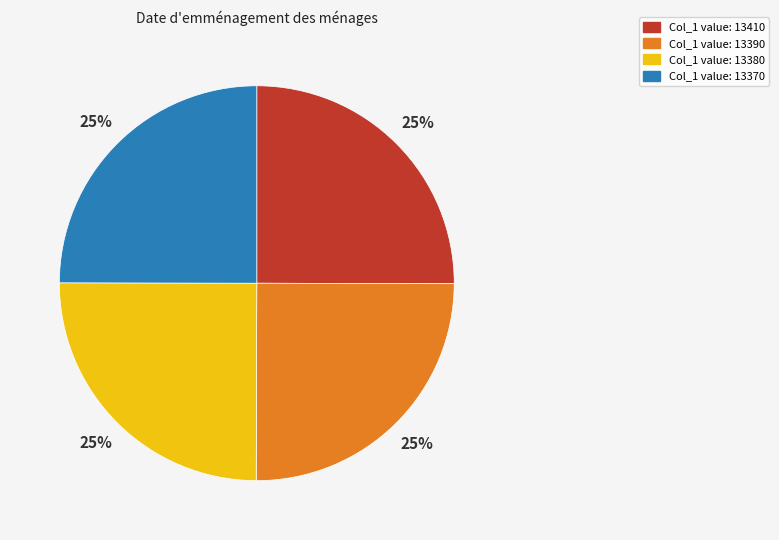

Is there a majority slice in this chart?

No